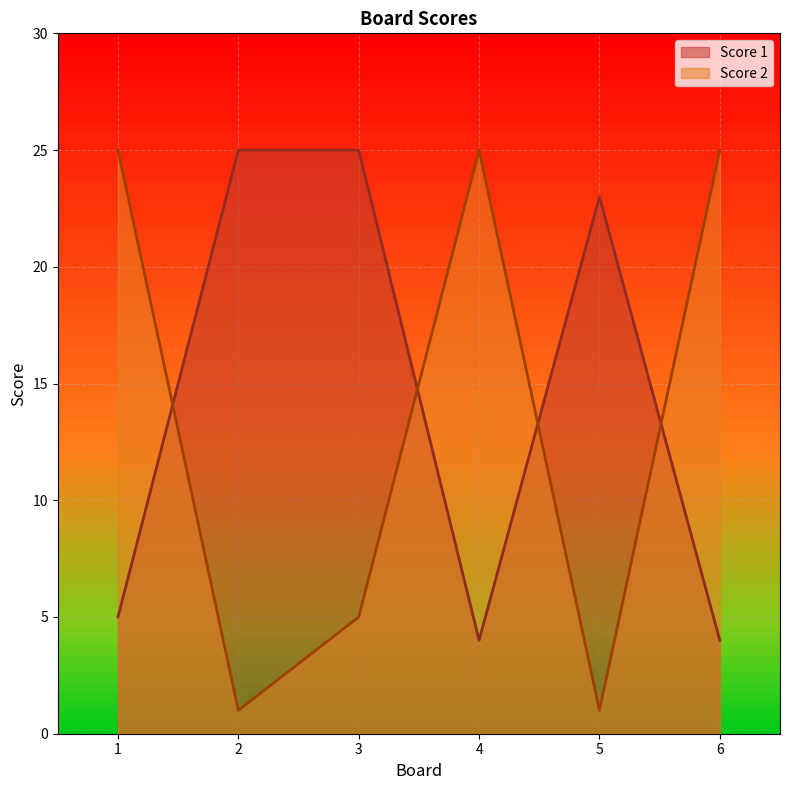

Which has a higher value, 2 or 4?

2